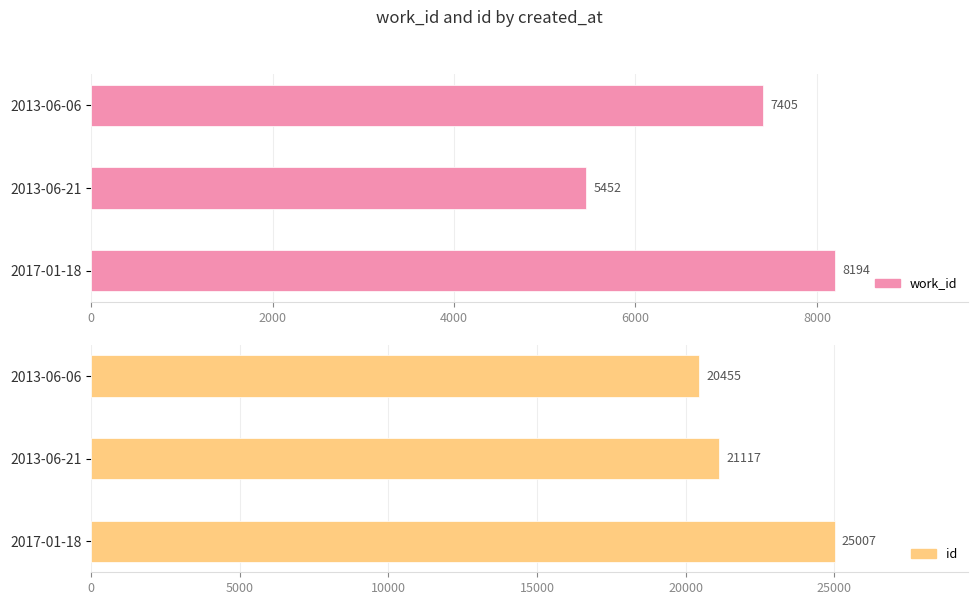

Rank the categories by id value from highest to lowest.

4000, 2000, 0